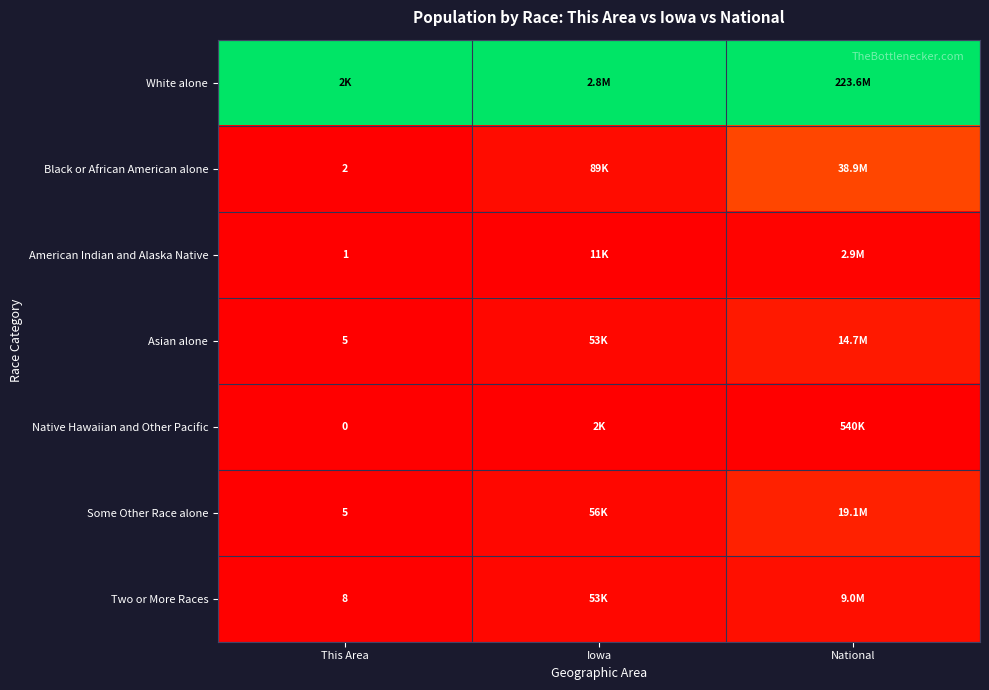

Which series has the largest range (max minus min)?

Black or African American alone